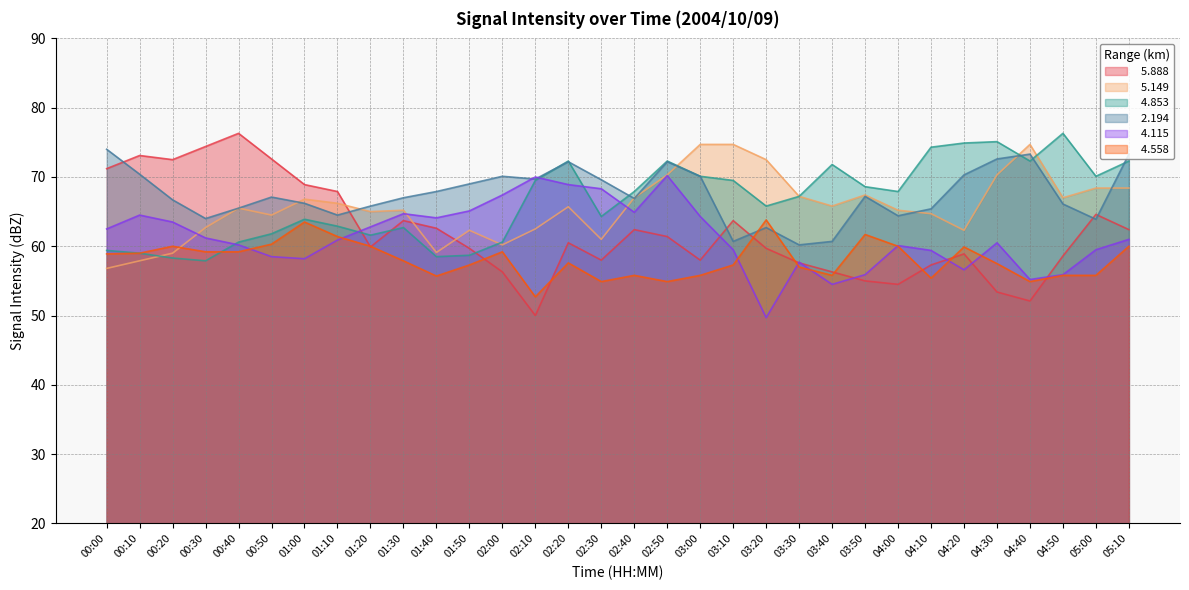

Reading left to right, transcribe all the data shown in this chart.

  5.888: 71.2	73.1	72.5	74.4	76.3	72.6	68.9	67.9	59.9	63.7	62.6	59.7	56.3	50.0	60.5	58.0	62.4	61.4	58.0	63.7	59.7	57.6	56.3	55.0	54.5	57.3	58.9	53.4	52.1	58.6	64.6	62.4
  5.149: 56.8	57.9	59.0	62.7	65.5	64.5	66.8	66.2	65.0	65.2	59.1	62.3	60.2	62.5	65.7	61.0	67.0	70.3	74.7	74.7	72.5	67.2	65.8	67.4	65.2	64.7	62.3	70.3	74.7	67.0	68.4	68.4
  4.853: 59.4	59.0	58.3	57.9	60.6	61.8	63.9	62.9	61.6	62.7	58.5	58.7	60.6	69.5	72.3	64.3	67.9	72.3	70.1	69.5	65.8	67.2	71.8	68.6	67.9	74.3	74.9	75.1	72.3	76.3	70.1	72.3
  2.194: 74.0	70.4	66.7	64.0	65.5	67.1	66.2	64.5	65.8	67.0	67.9	69.0	70.1	69.7	72.2	69.6	66.9	72.2	70.1	60.7	62.7	60.2	60.7	67.2	64.4	65.4	70.3	72.6	73.3	66.1	63.9	73.3
  4.115: 62.5	64.5	63.5	61.2	60.2	58.5	58.2	60.9	62.8	64.7	64.1	65.1	67.4	70.0	68.9	68.3	64.9	70.2	64.3	59.5	49.7	57.7	54.5	55.9	60.1	59.4	56.6	60.5	55.2	55.9	59.5	61.0
  4.558: 58.9	59.0	60.0	59.2	59.2	60.3	63.5	61.4	60.0	57.9	55.7	57.3	59.2	52.7	57.6	54.9	55.8	54.9	55.8	57.3	63.8	57.0	55.8	61.7	60.0	55.4	59.9	57.5	54.9	55.8	55.8	60.0